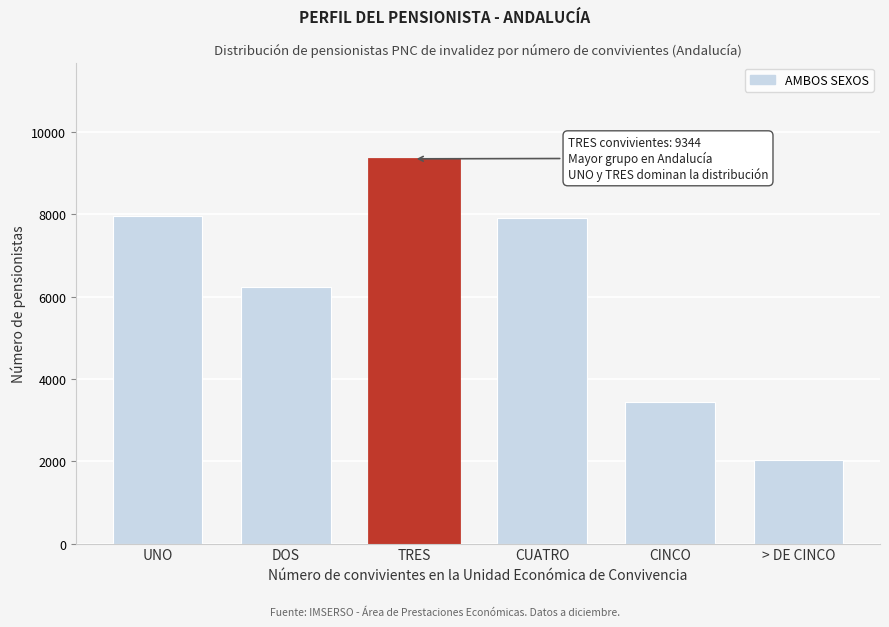

Reading left to right, what are all the values shown in this chart?

7957	6243	9344	7896	3434	2023